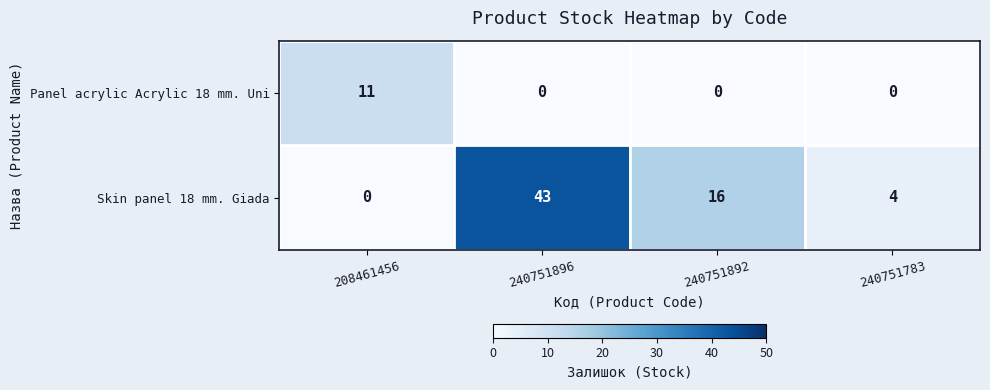

The Skin panel 18 mm. Giada series shows 7 at 240751783. True or false?

False